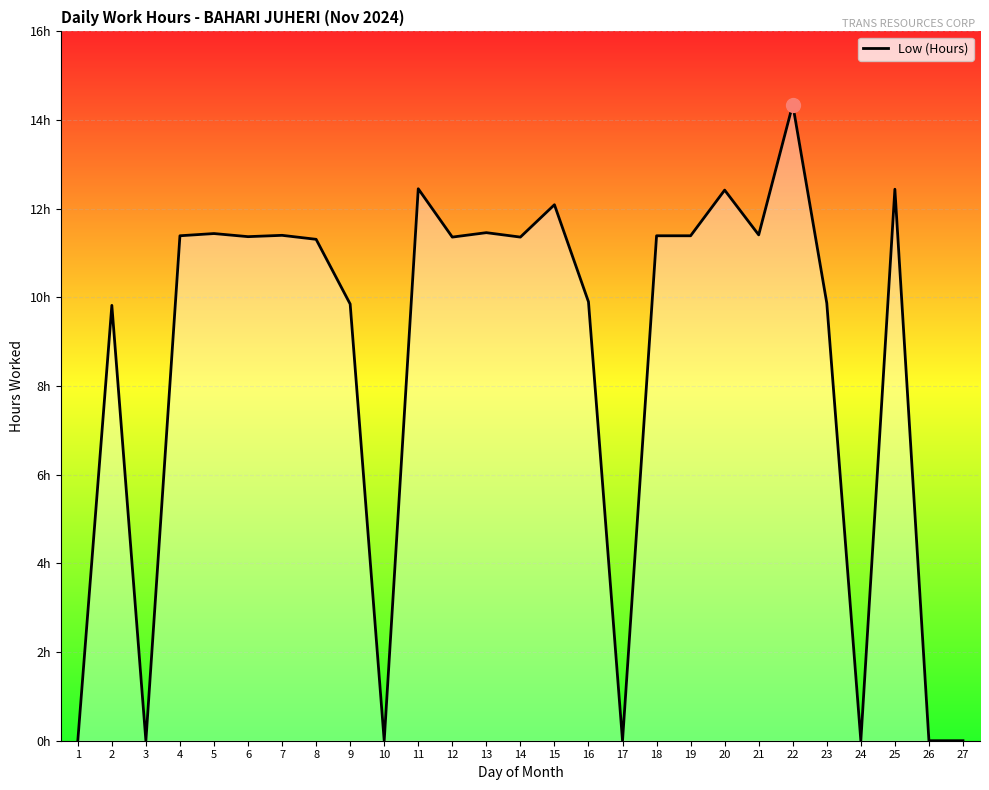

What is the sum of the values at 22 and 25?

26.8